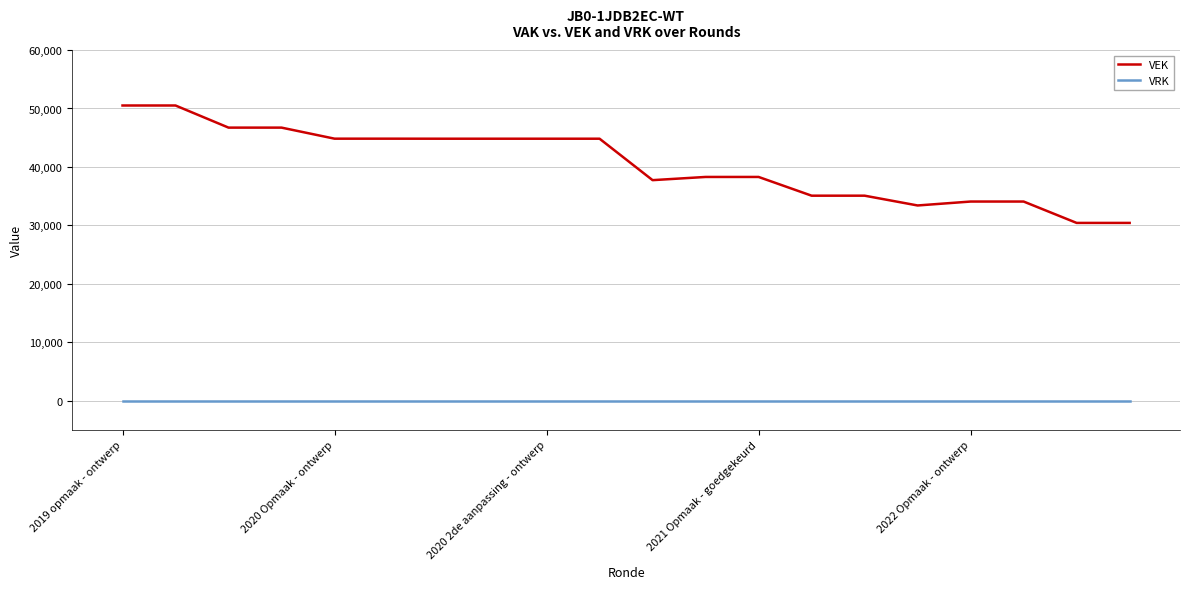

Which series has the largest range (max minus min)?

VEK